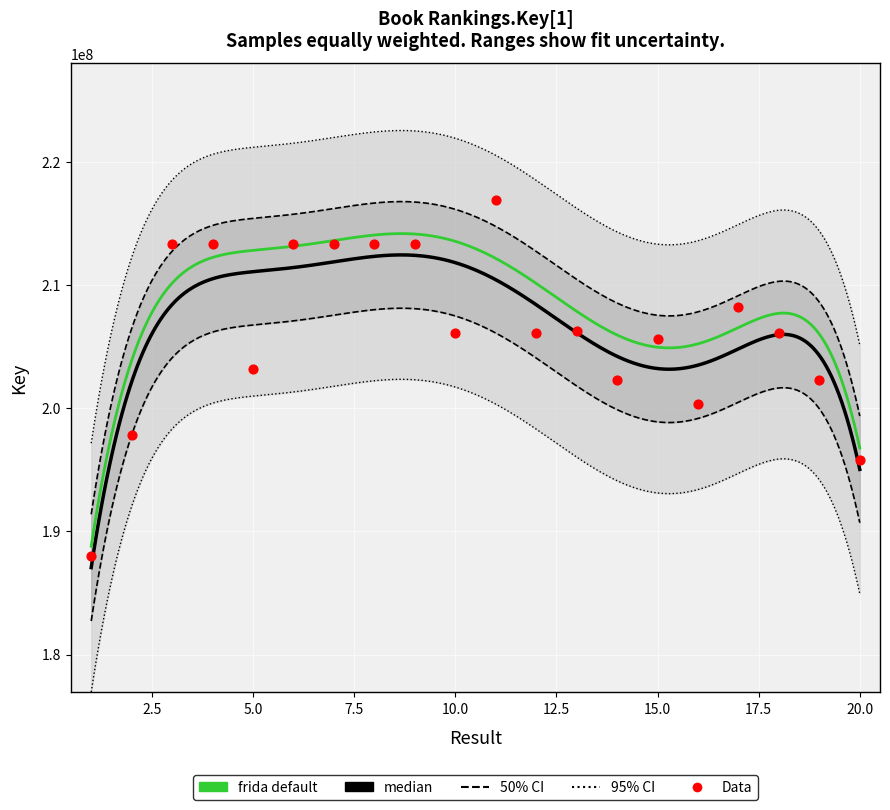

Approximately how many times larger is the value at 9 compared to 4?

1.0